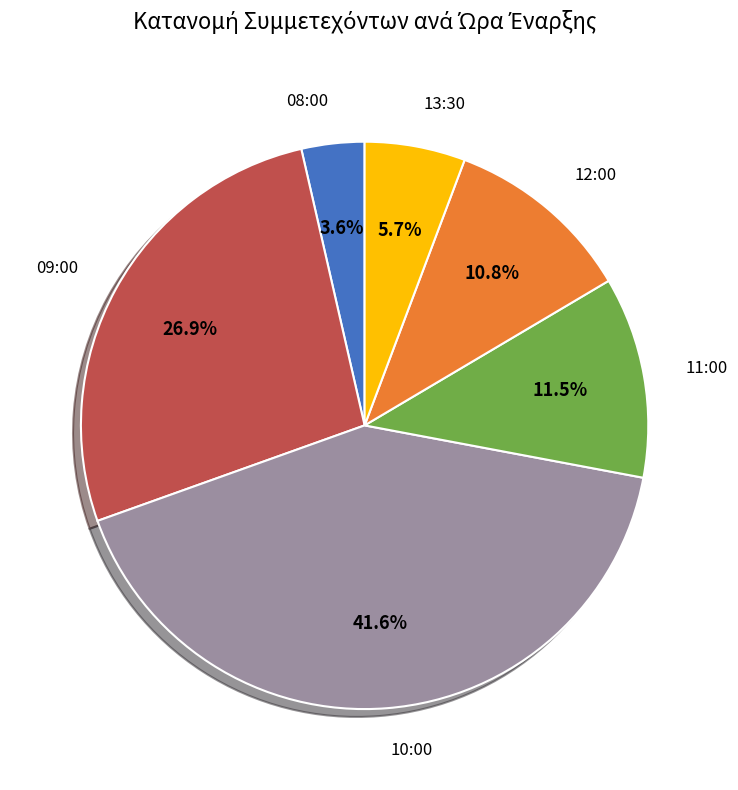

How much of the chart is everything except 13:30?

94.3%